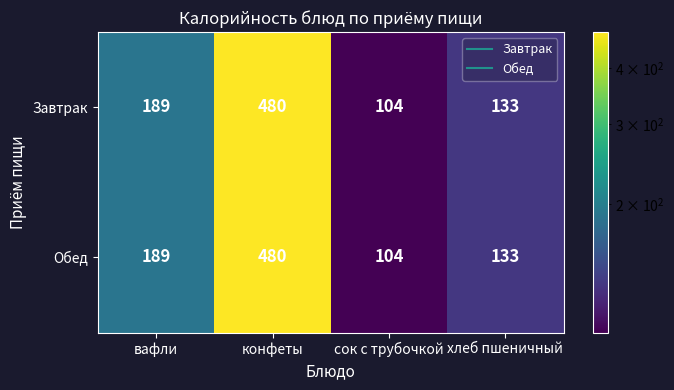

Which category has the highest value in the Завтрак series?

конфеты